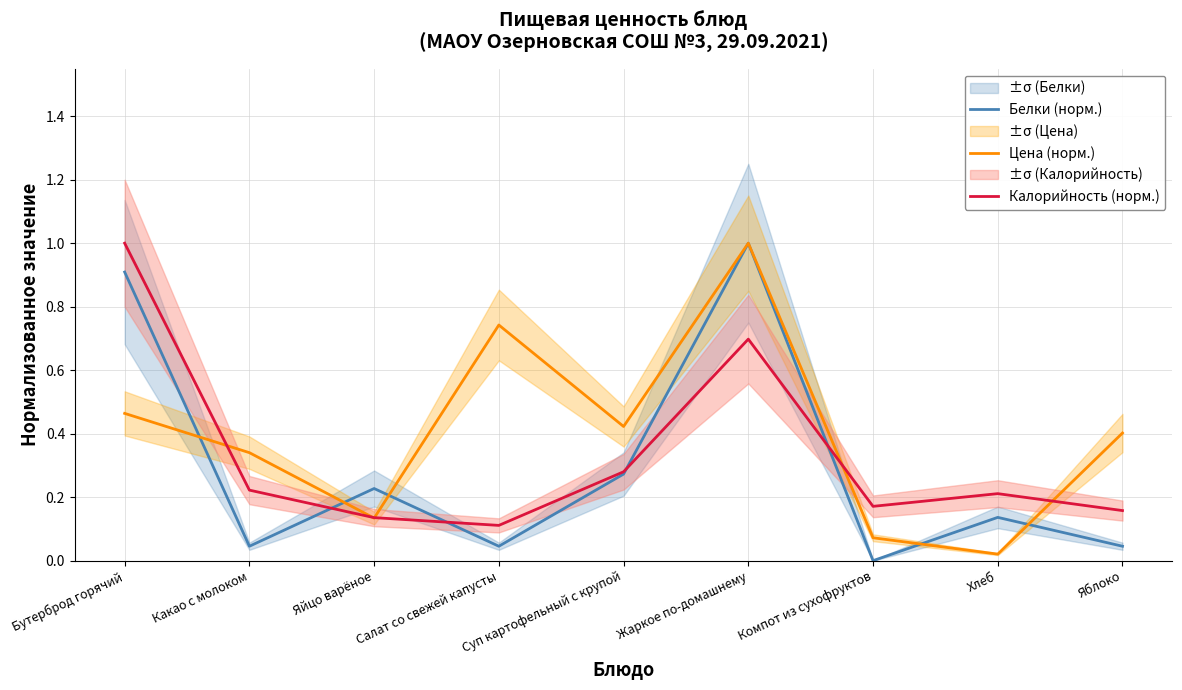

How many Калорийность (норм.) values are between 0 and 1?

9